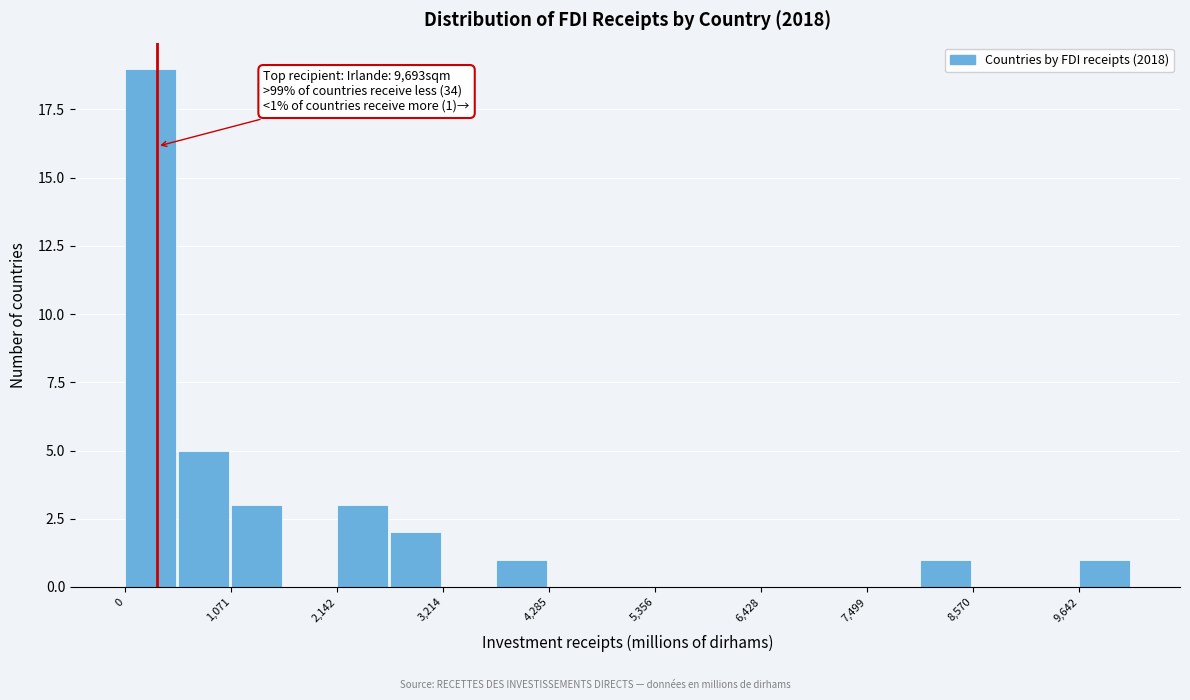

Around what value on the x-axis is the tallest bar? Give the approximate position of its centre, as read against the axis.

200